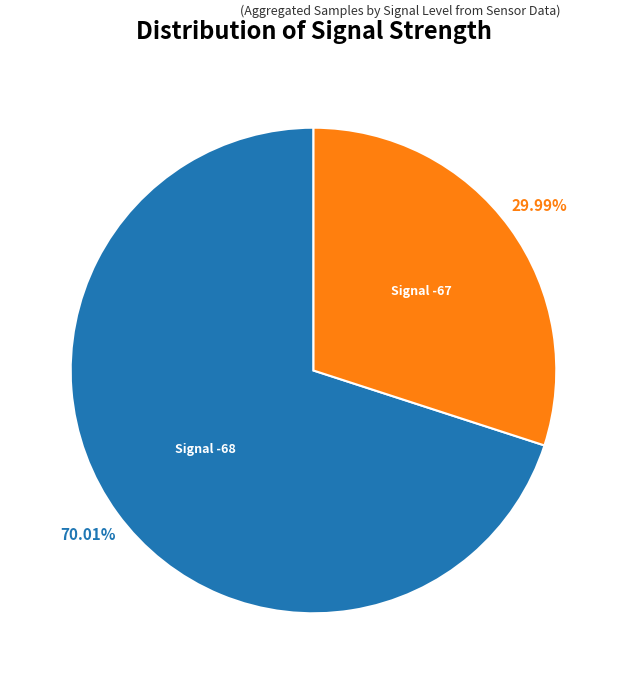

Is there a majority slice in this chart?

Yes